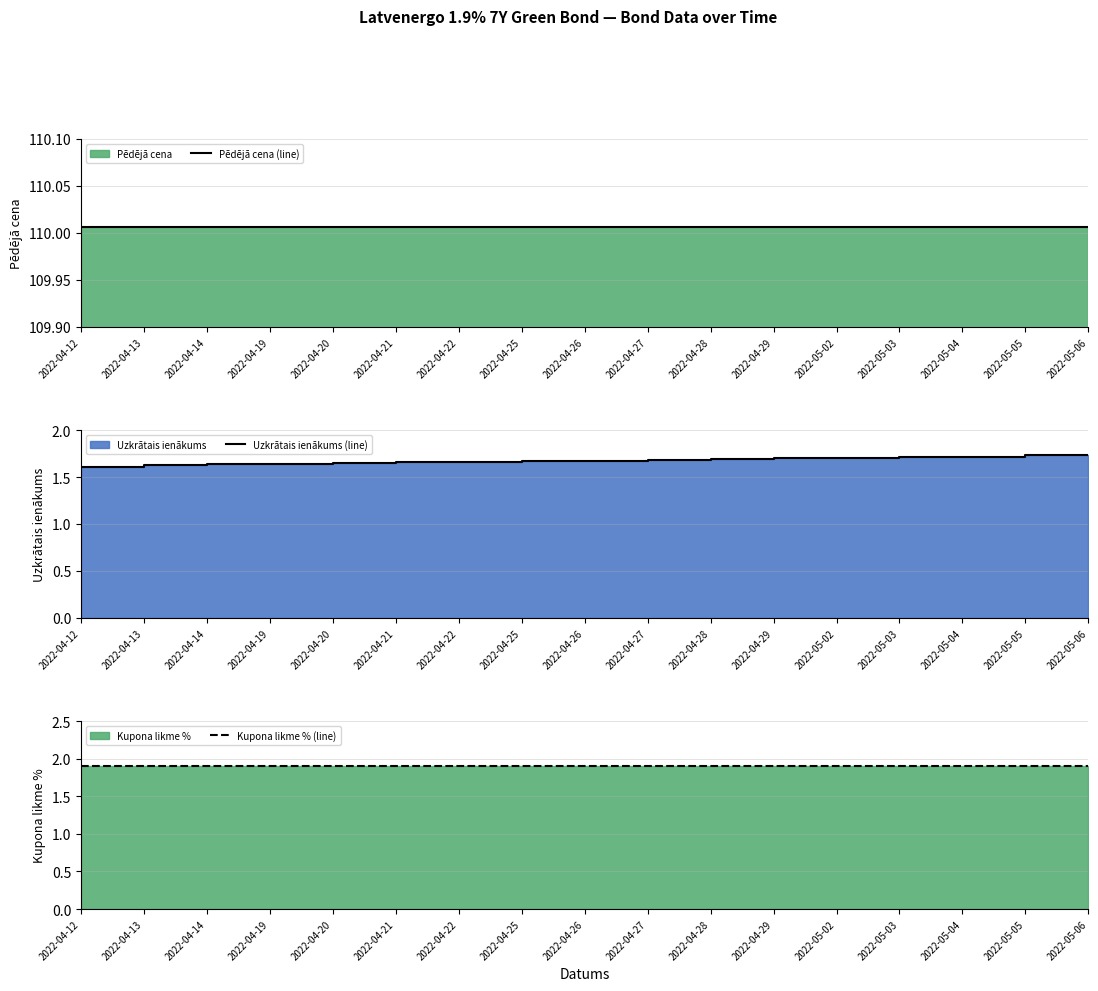

Does the chart have visible grid lines?

Yes